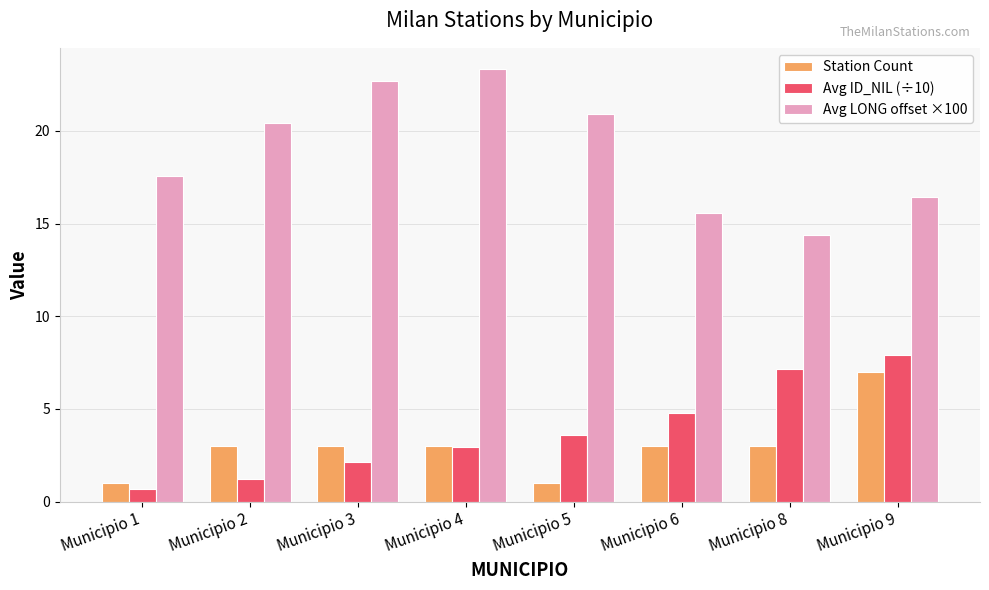

At which category is the sum across all series the highest?

Municipio 9